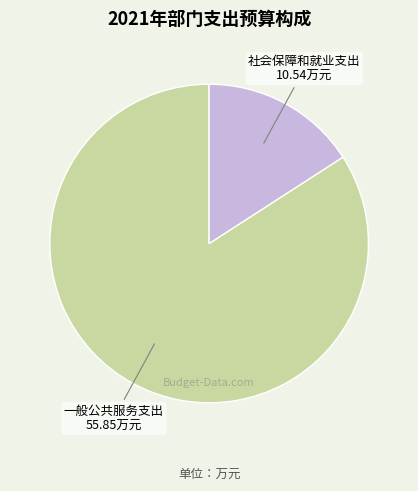

Which slice represents more than half of the pie?

一般公共服务支出